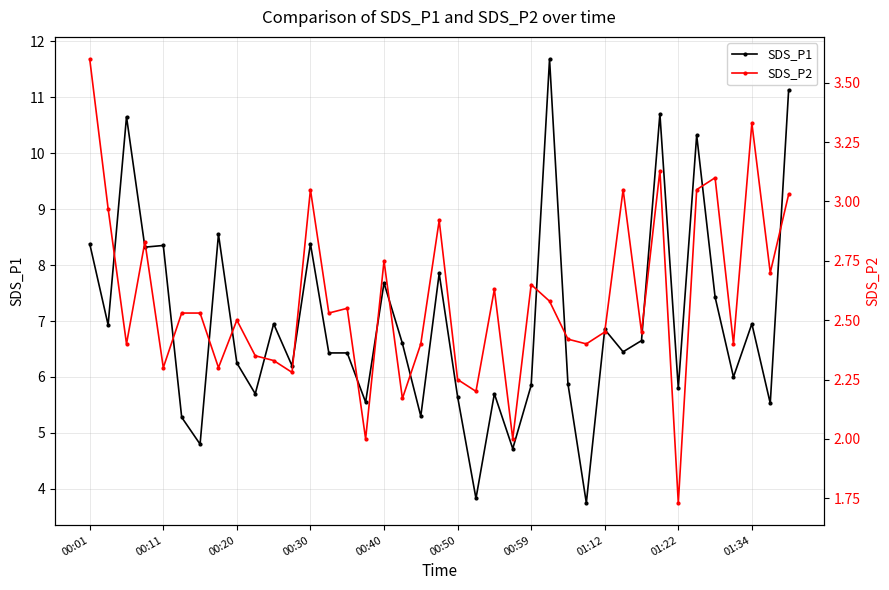

The value of SDS_P1 at 01:12 is 6.8. True or false?

True